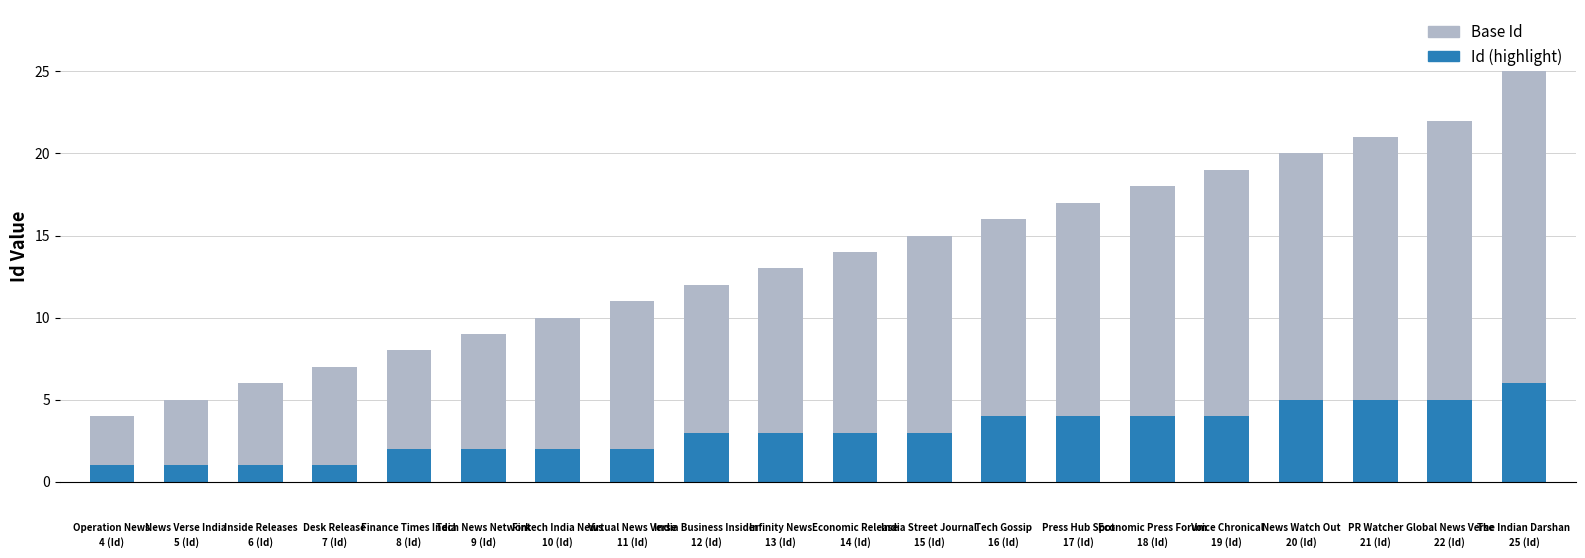

At how many categories does at least one series exceed 15?

8